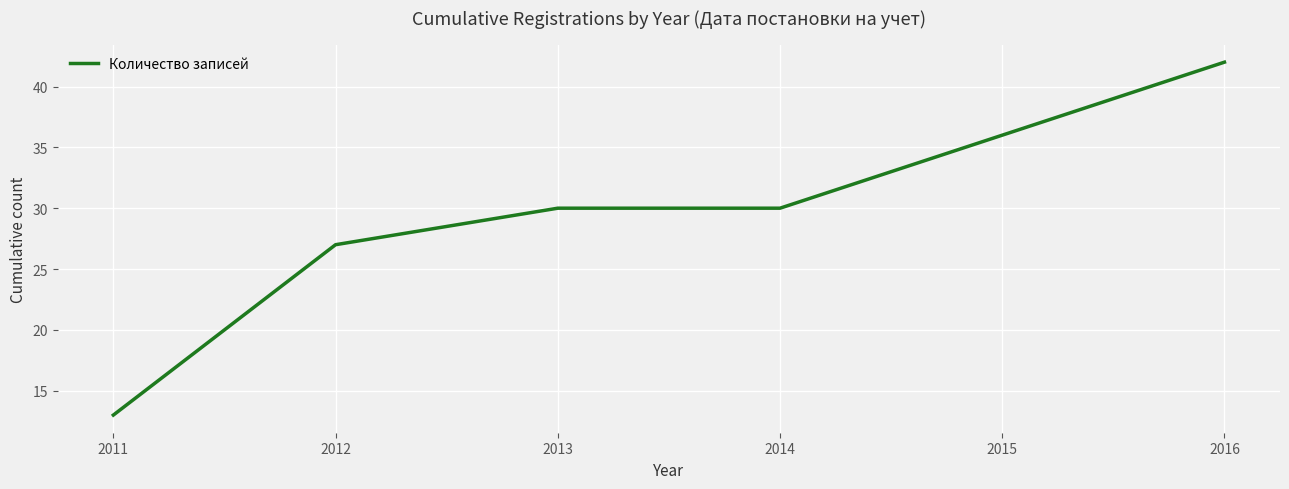

What is the difference between the second highest and minimum values?

23